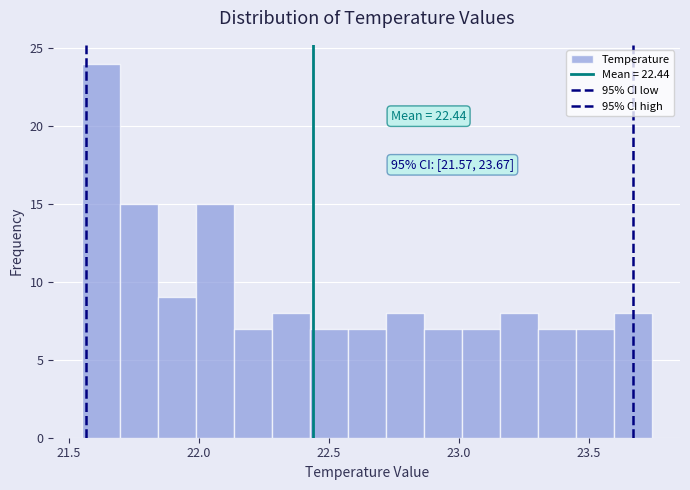

Read against the x-axis, roughly where is the centre of the tallest bar?

21.60